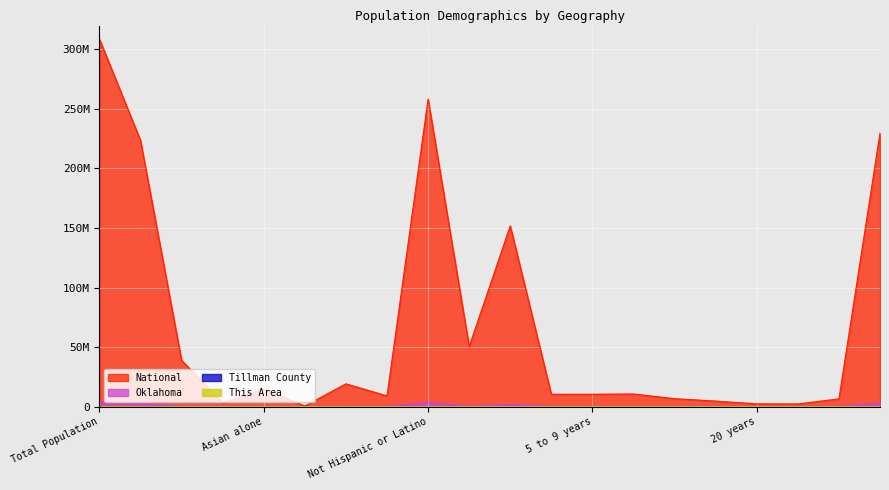

What is the difference between the Oklahoma values at Population of one race and Some Other Race alone?

2545381